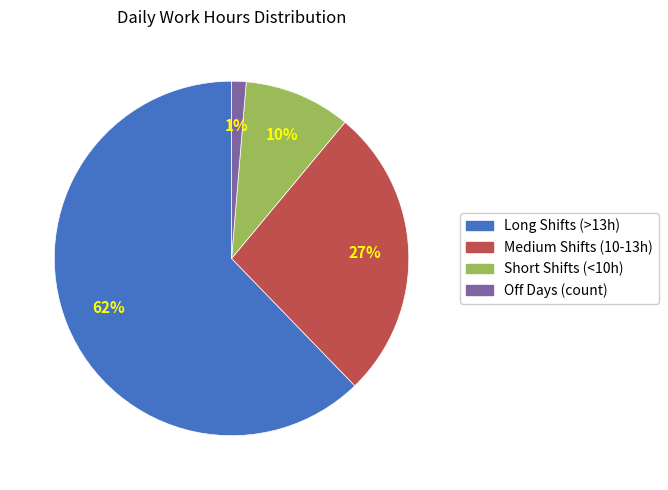

Which slice is the largest?

Long Shifts (>13h)